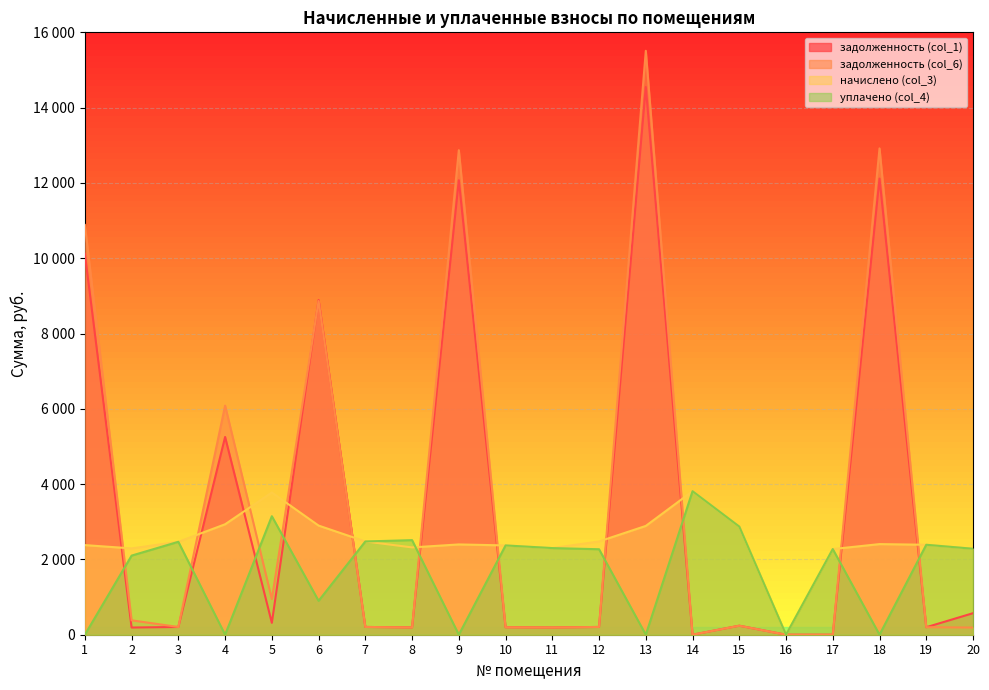

How many categories are shown in the chart?

20